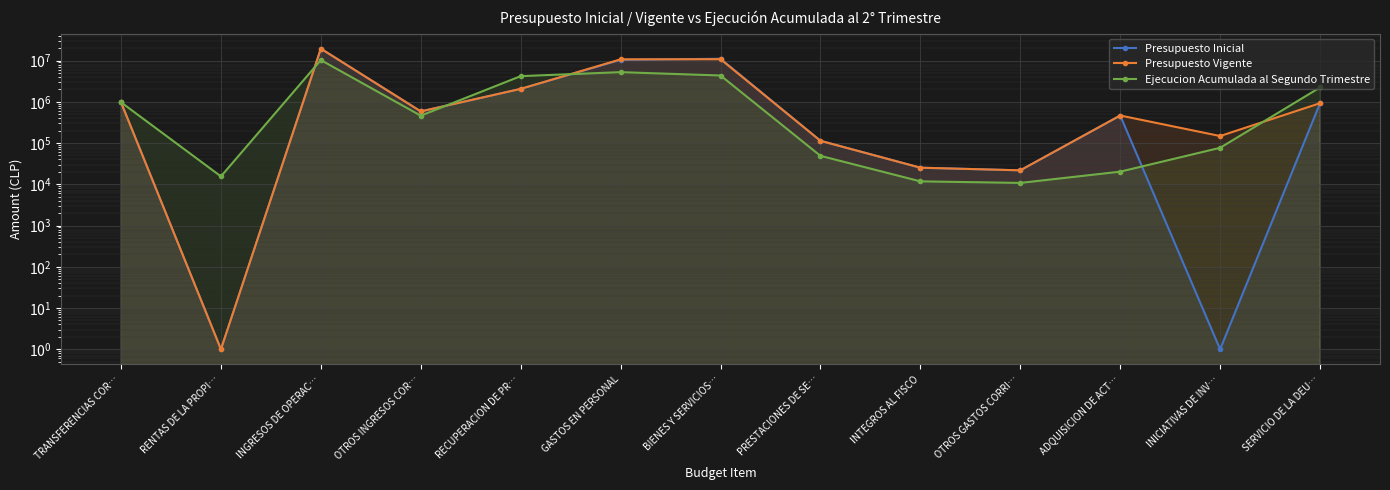

Rank the series by their maximum value, from lowest to highest.

Ejecucion Acumulada al Segundo Trimestre, Presupuesto Inicial, Presupuesto Vigente